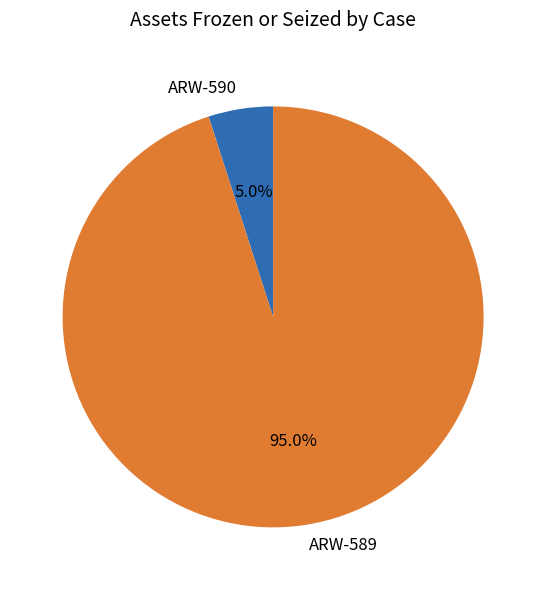

What percentage is the ARW-589 slice, to the nearest percent?

95%